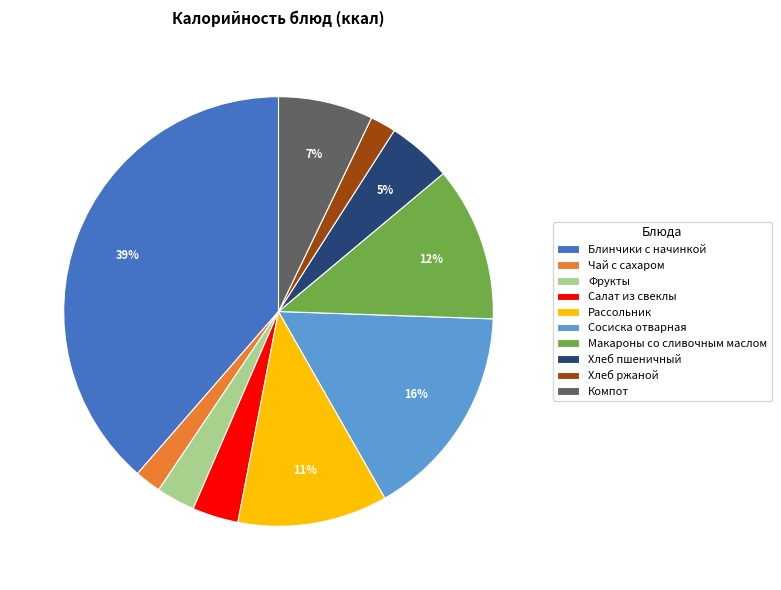

The Блинчики с начинкой slice represents 51% of the pie. True or false?

False